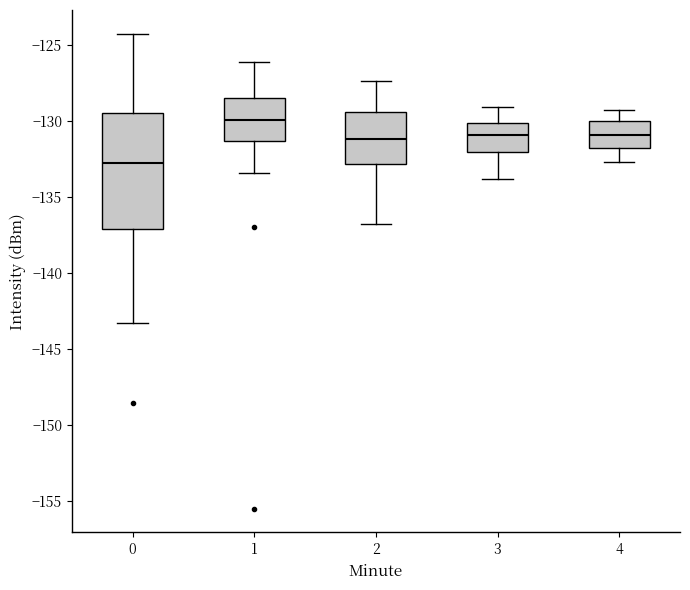

Which box has the lowest median line?

0